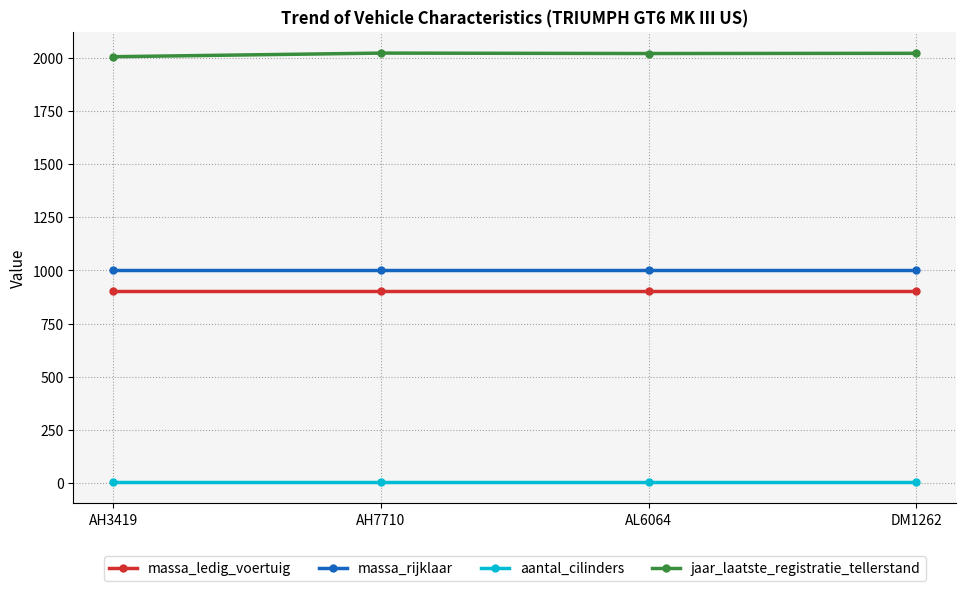

At DM1262, list the series in order from smallest to largest.

aantal_cilinders, massa_ledig_voertuig, massa_rijklaar, jaar_laatste_registratie_tellerstand